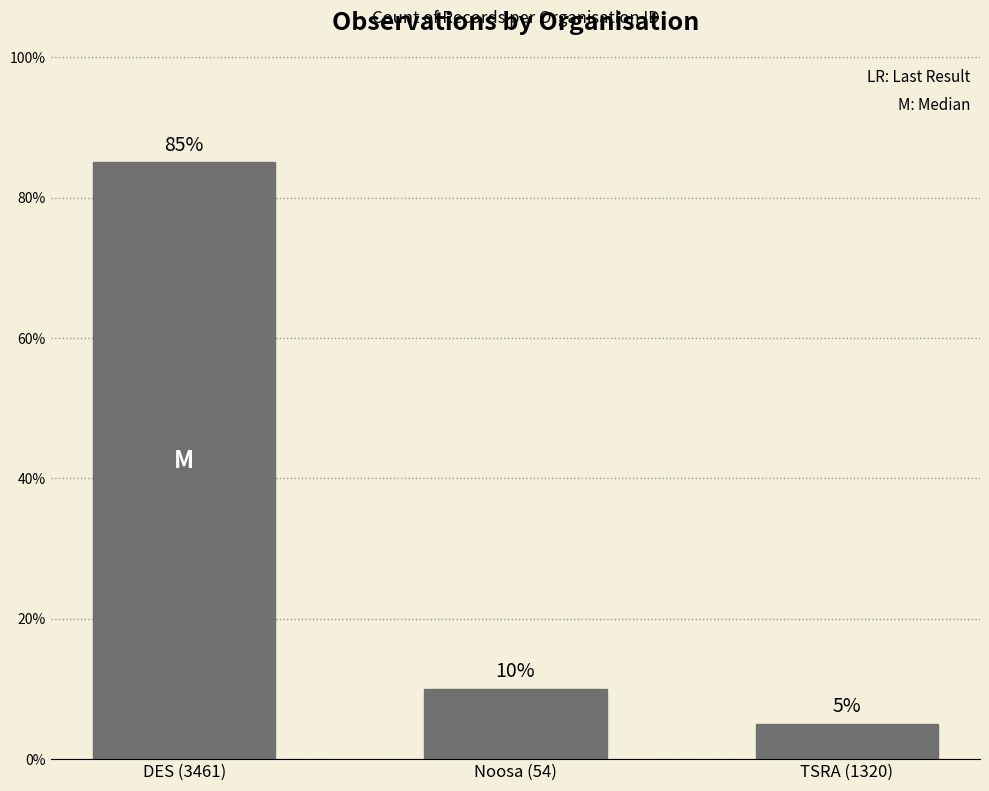

Are the bars grouped side by side (vs. stacked)?

No